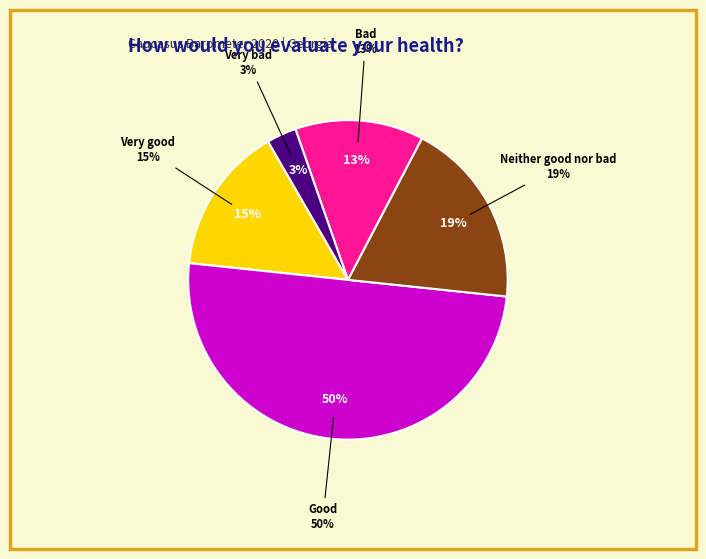

Rank the categories by value from highest to lowest.

Good, Neither good nor bad, Very good, Bad, Very bad